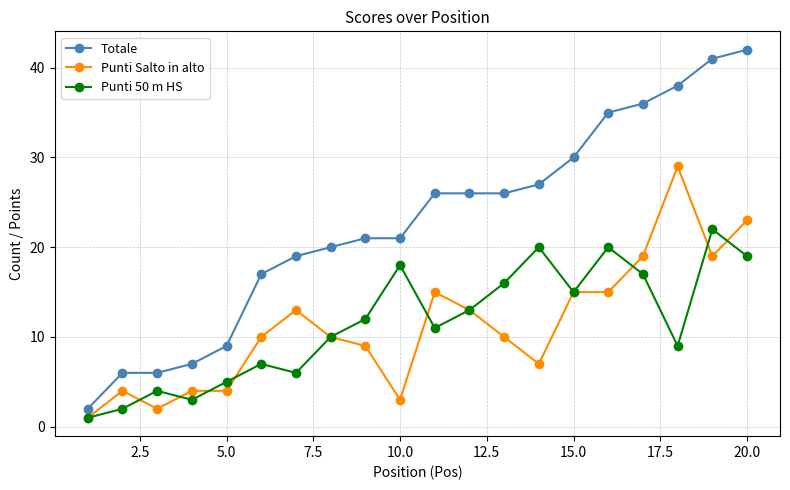

What is the maximum value for Totale?

42